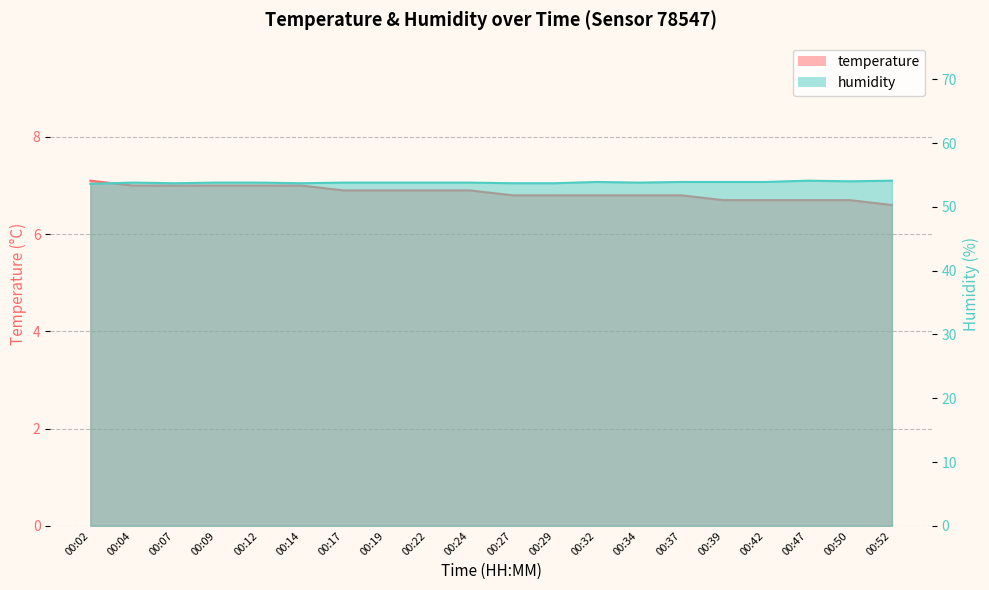

List the series in order of their overall mean, highest first.

humidity, temperature